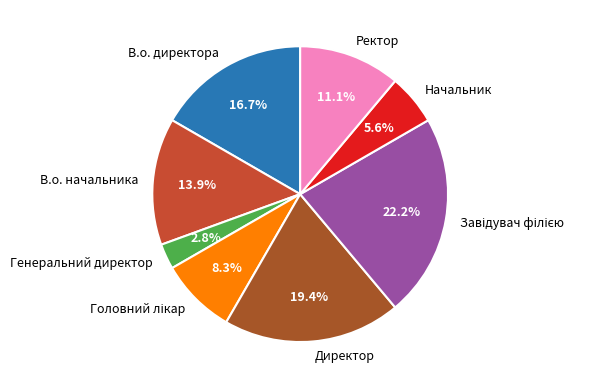

Between Начальник and Директор, which is larger?

Директор